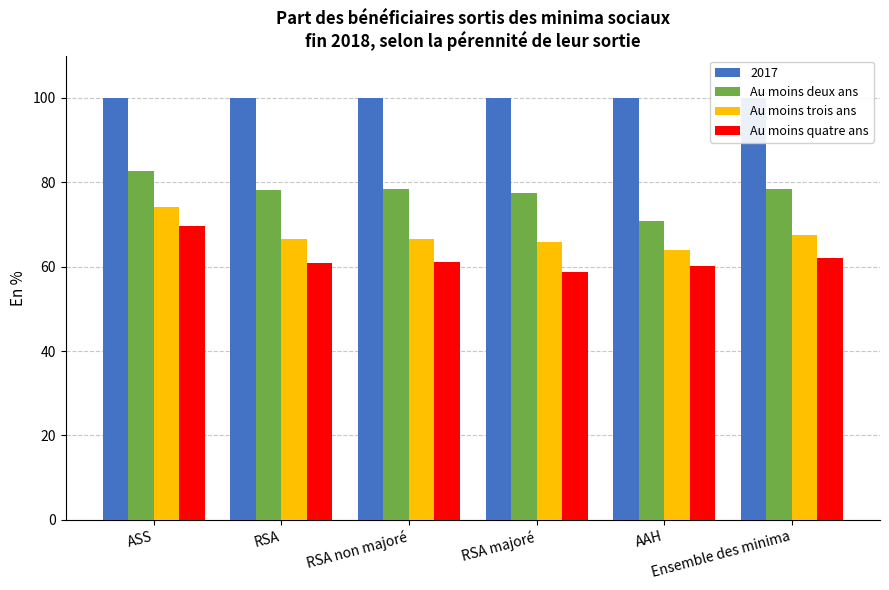

How many data points in Au moins trois ans are above 66?

4